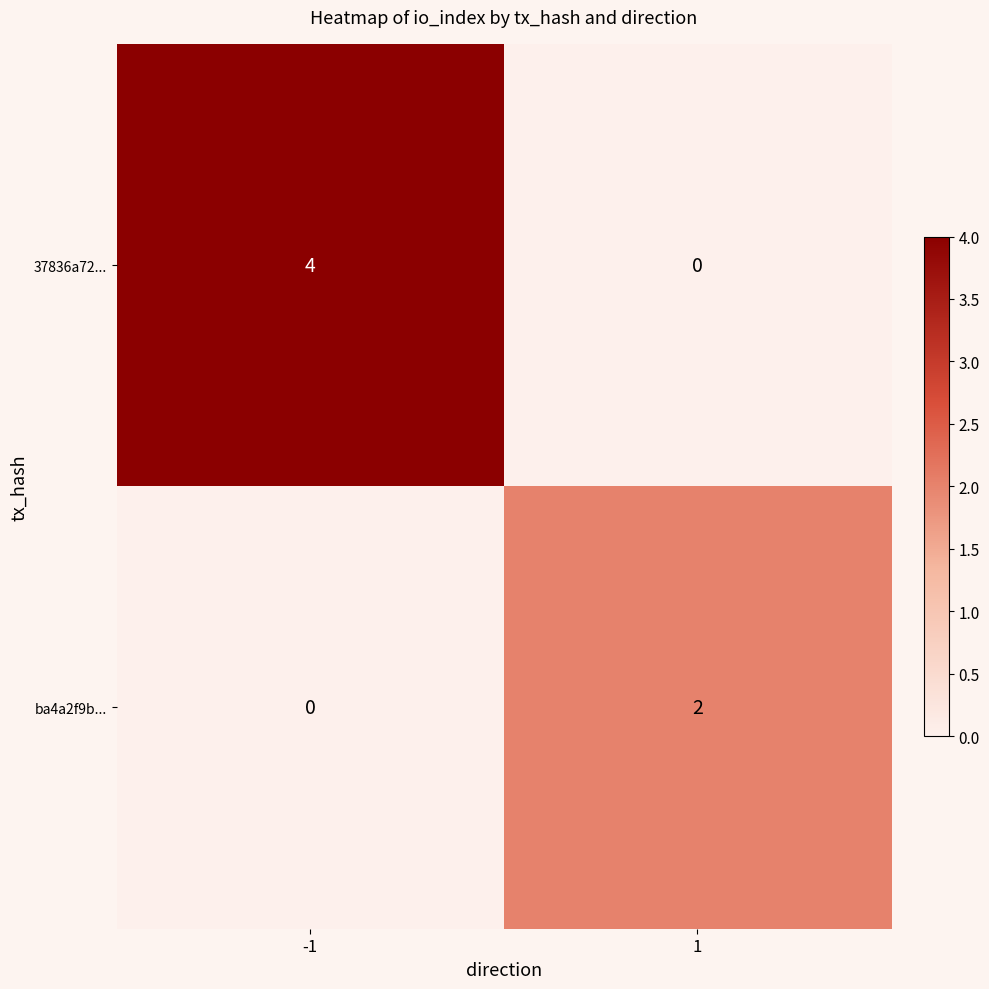

Reading left to right, what are all the values shown in this chart?

37836a72...: 4	0
ba4a2f9b...: 0	2